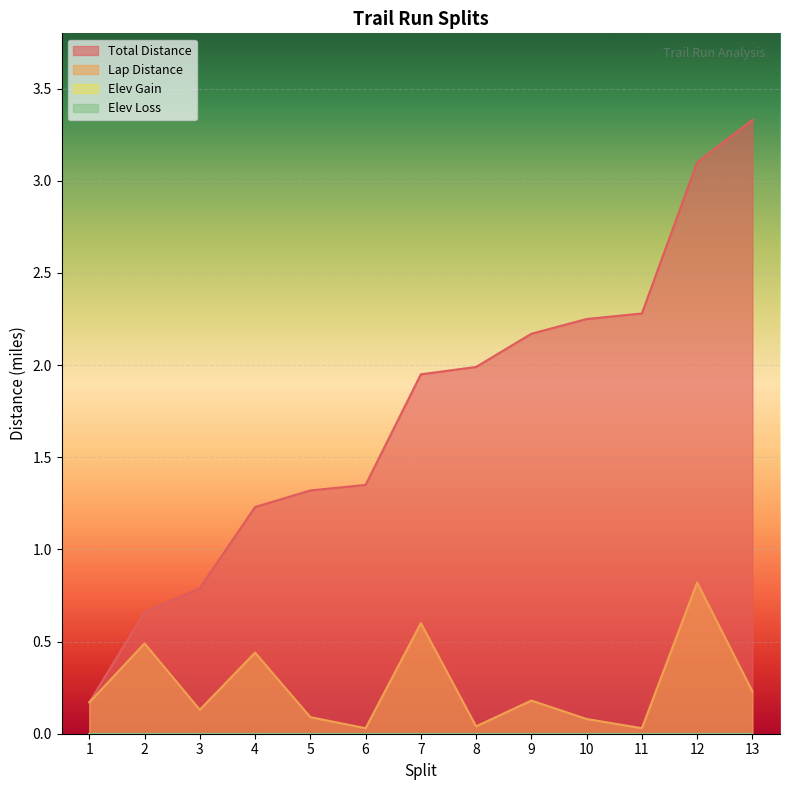

True or false: Lap Distance and Total Distance intersect in this chart.

False